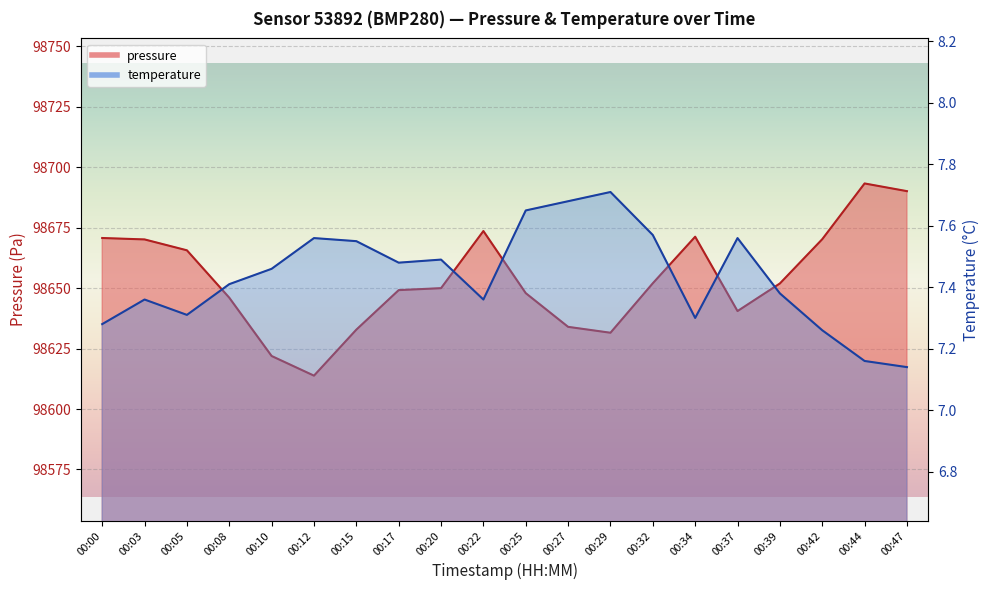

Reading left to right, list all the values displayed in this chart.

pressure: 00:00=98670.8	00:03=98670.2	00:05=98665.7	00:08=98646.1	00:10=98621.9	00:12=98613.8	00:15=98632.8	00:17=98649.2	00:20=98650.0	00:22=98673.6	00:25=98647.9	00:27=98634.0	00:29=98631.6	00:32=98652.0	00:34=98671.3	00:37=98640.5	00:39=98651.9	00:42=98670.2	00:44=98693.3	00:47=98690.1
temperature: 00:00=7.3	00:03=7.4	00:05=7.3	00:08=7.4	00:10=7.5	00:12=7.6	00:15=7.5	00:17=7.5	00:20=7.5	00:22=7.4	00:25=7.7	00:27=7.7	00:29=7.7	00:32=7.6	00:34=7.3	00:37=7.6	00:39=7.4	00:42=7.3	00:44=7.2	00:47=7.1